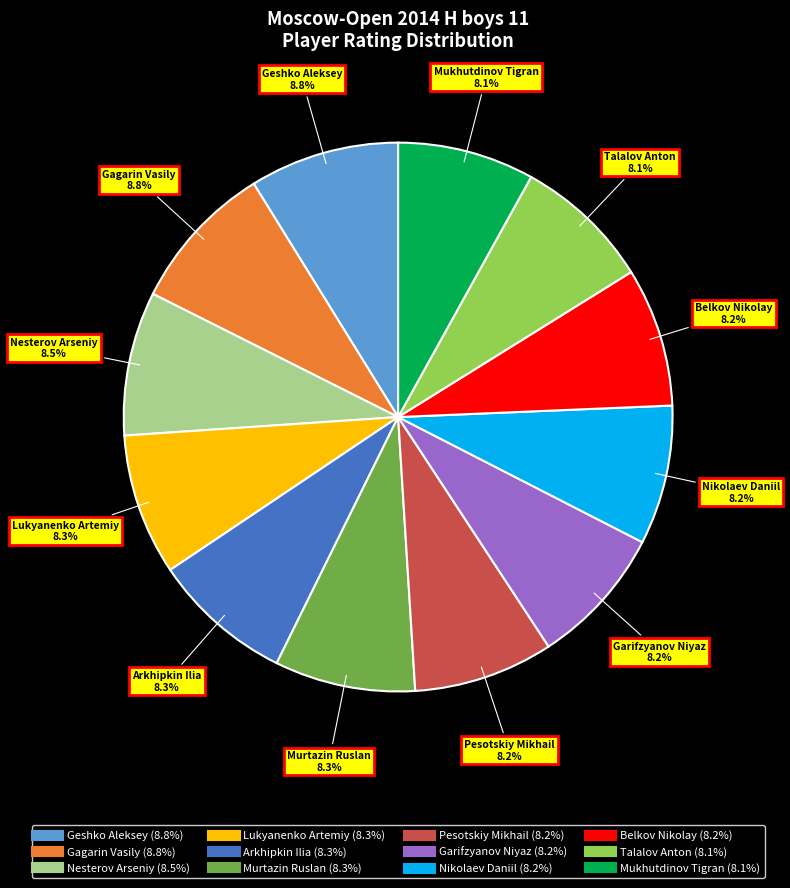

Is there any slice that represents more than half of the pie?

No